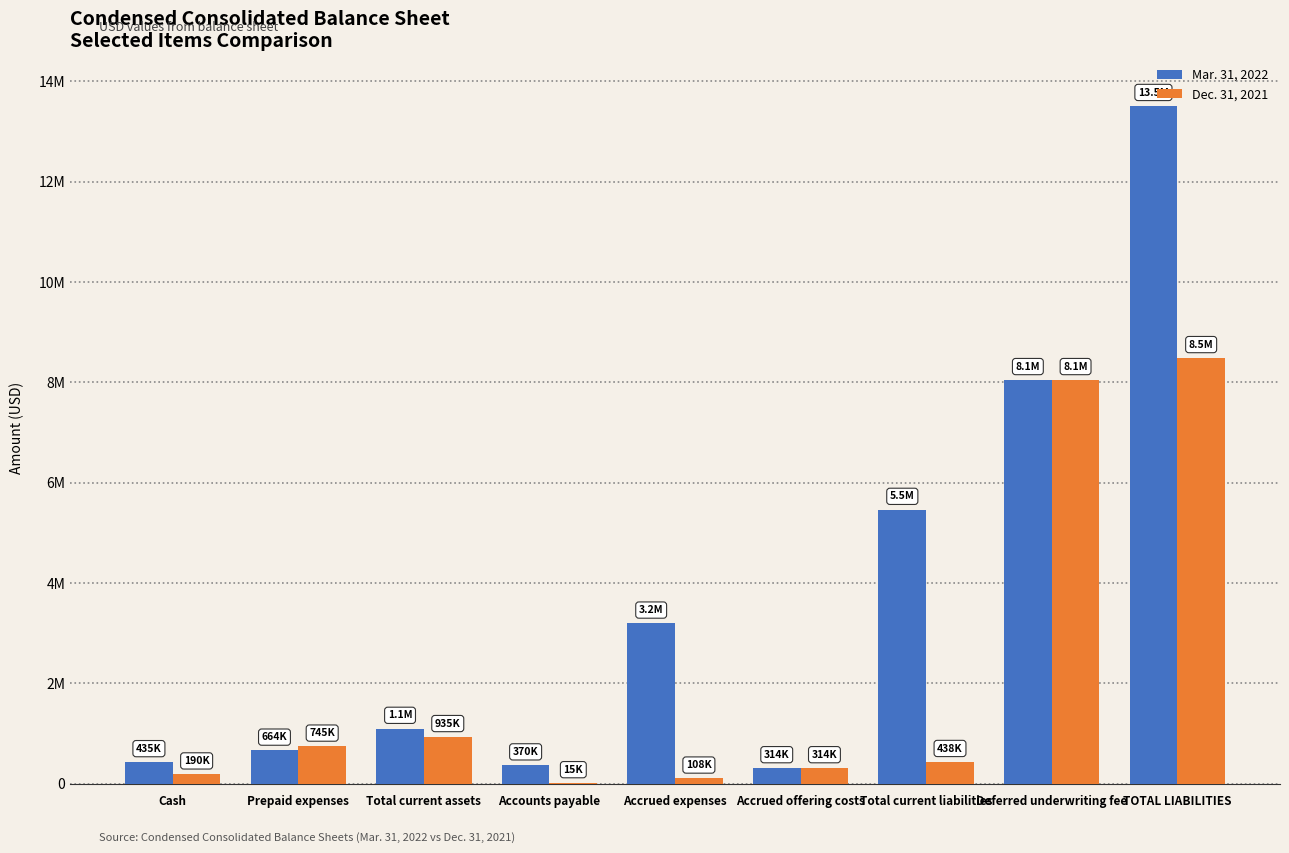

What is the greatest value displayed?

13513412